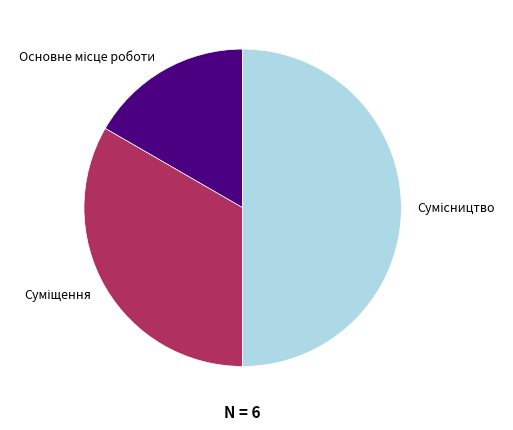

To the nearest percent, what is the average slice percentage?

33%